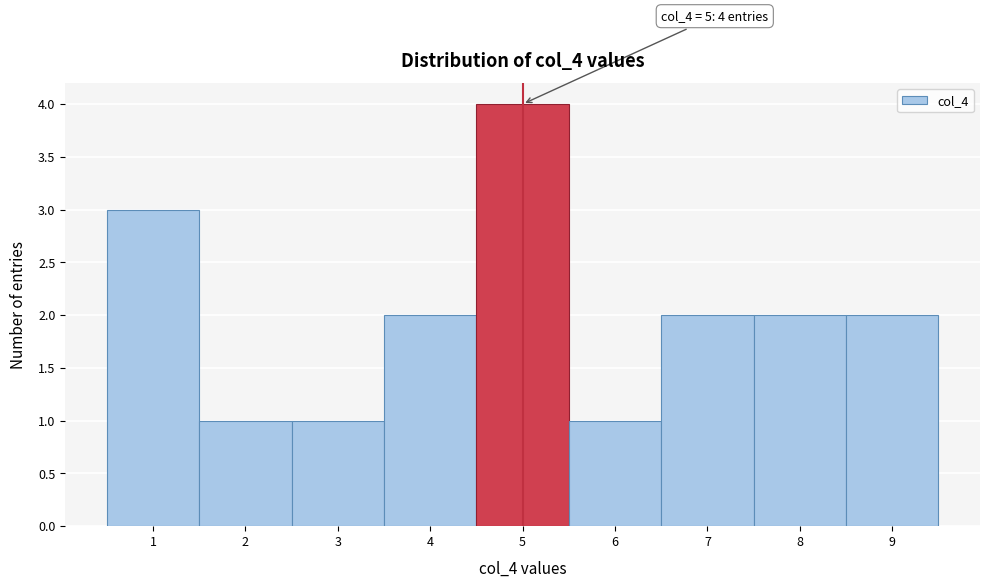

Which range on the x-axis has the tallest bar?

4.5 to 5.5